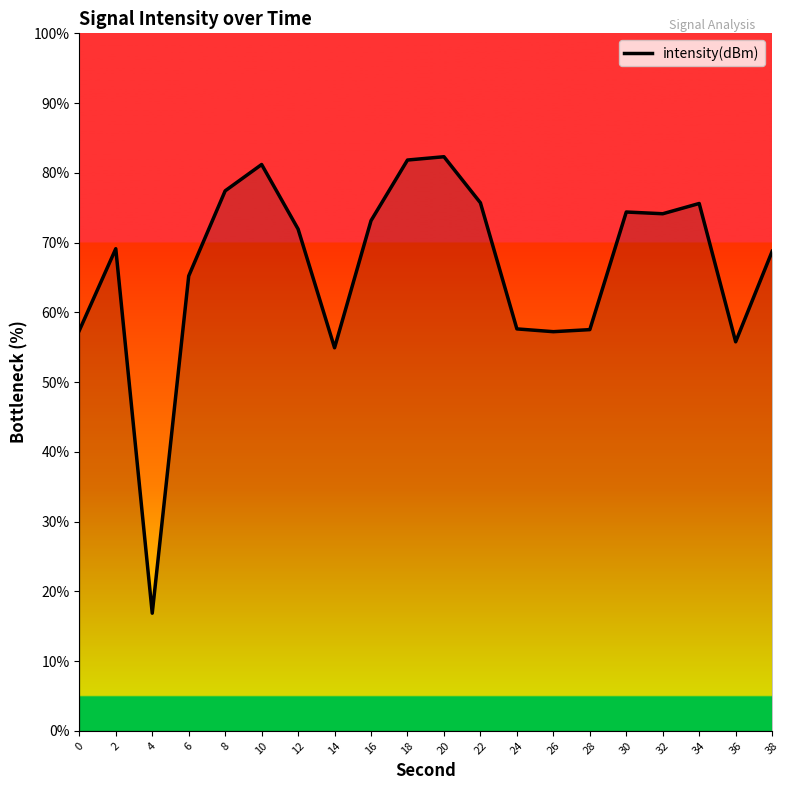

What is the greatest value displayed?

82.3